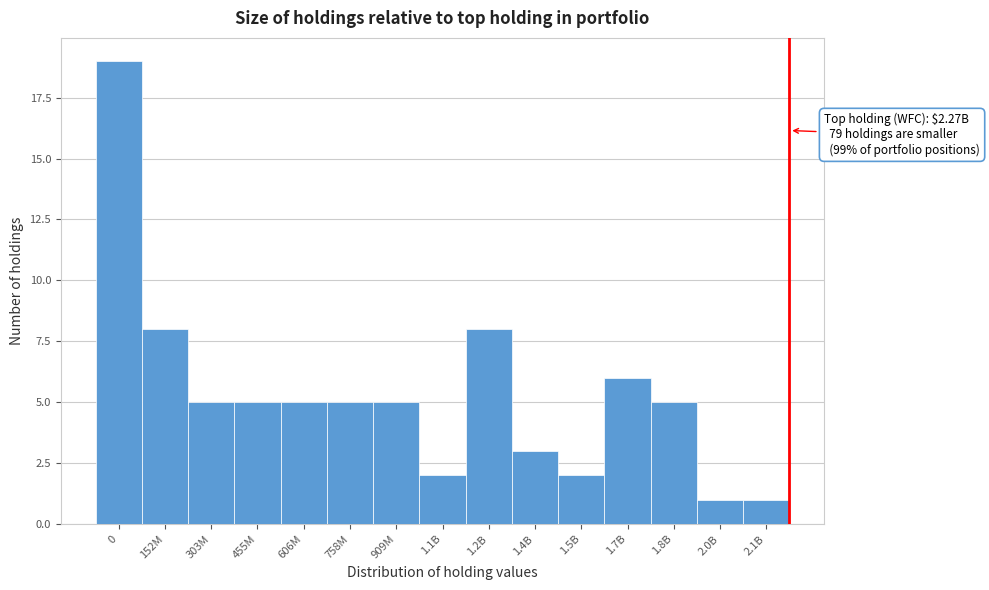

Reading left to right, extract all data points from this chart.

0=19	152M=8	303M=5	455M=5	606M=5	758M=5	909M=5	1.1B=2	1.2B=8	1.4B=3	1.5B=2	1.7B=6	1.8B=5	2.0B=1	2.1B=1